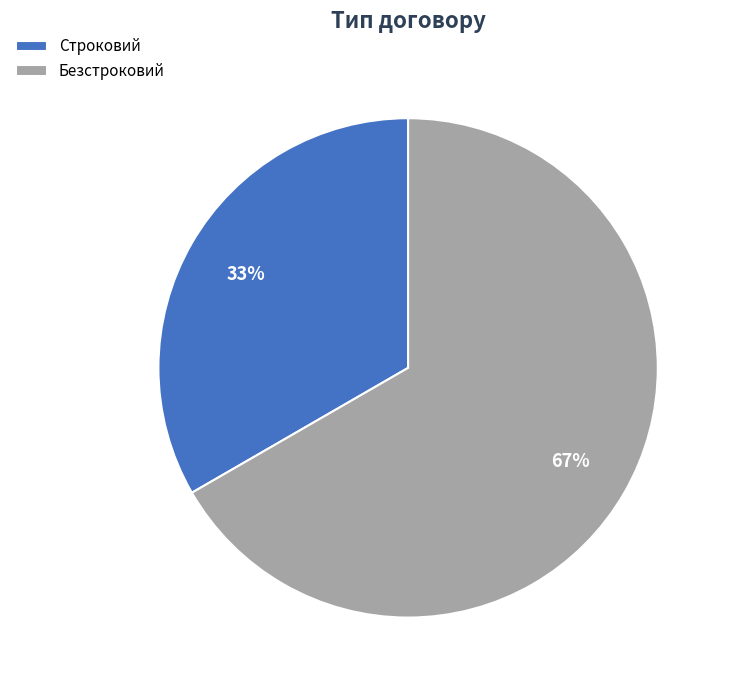

What is the ratio of the value at Строковий to the value at Безстроковий?

0.5